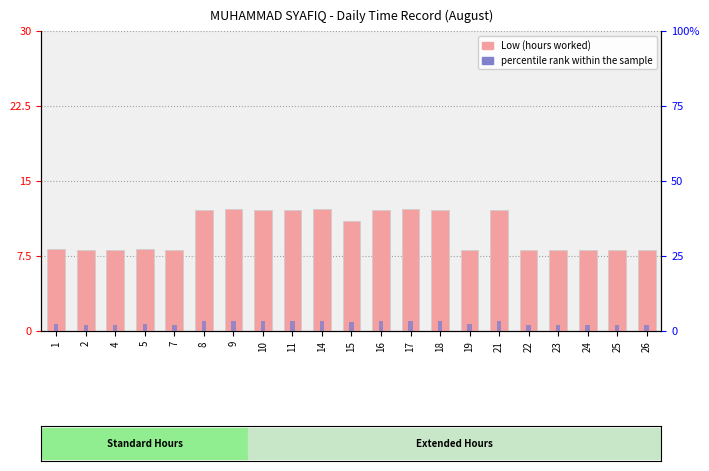

What is the sum of the percentile rank within the sample values at 2 and 18?

1.6